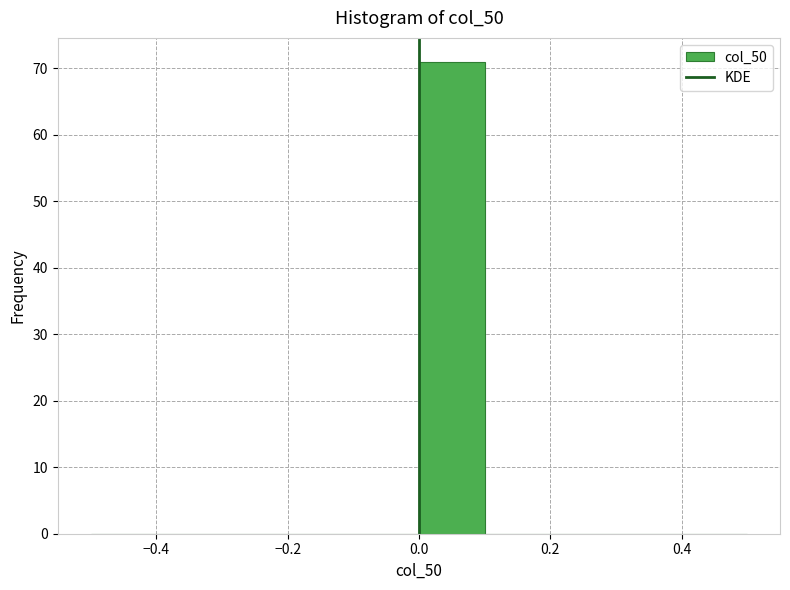

Reading left to right, transcribe this chart: for each bar, give the range it covers on the x-axis and its height. The values are not printed on the chart, so give them approximately, as read against the axis.

-0.5 to -0.4: 0
-0.4 to -0.3: 0
-0.3 to -0.2: 0
-0.2 to -0.1: 0
-0.1 to 0.0: 0
0.0 to 0.1: 71
0.1 to 0.2: 0
0.2 to 0.3: 0
0.3 to 0.4: 0
0.4 to 0.5: 0